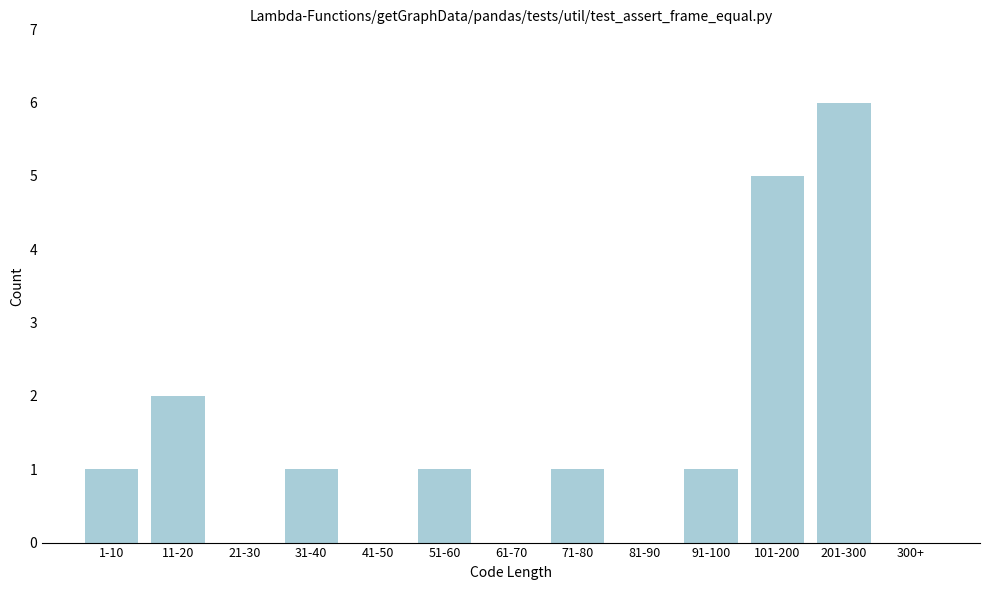

Reading left to right, transcribe all the data shown in this chart.

1-10=1	11-20=2	21-30=0	31-40=1	41-50=0	51-60=1	61-70=0	71-80=1	81-90=0	91-100=1	101-200=5	201-300=6	300+=0